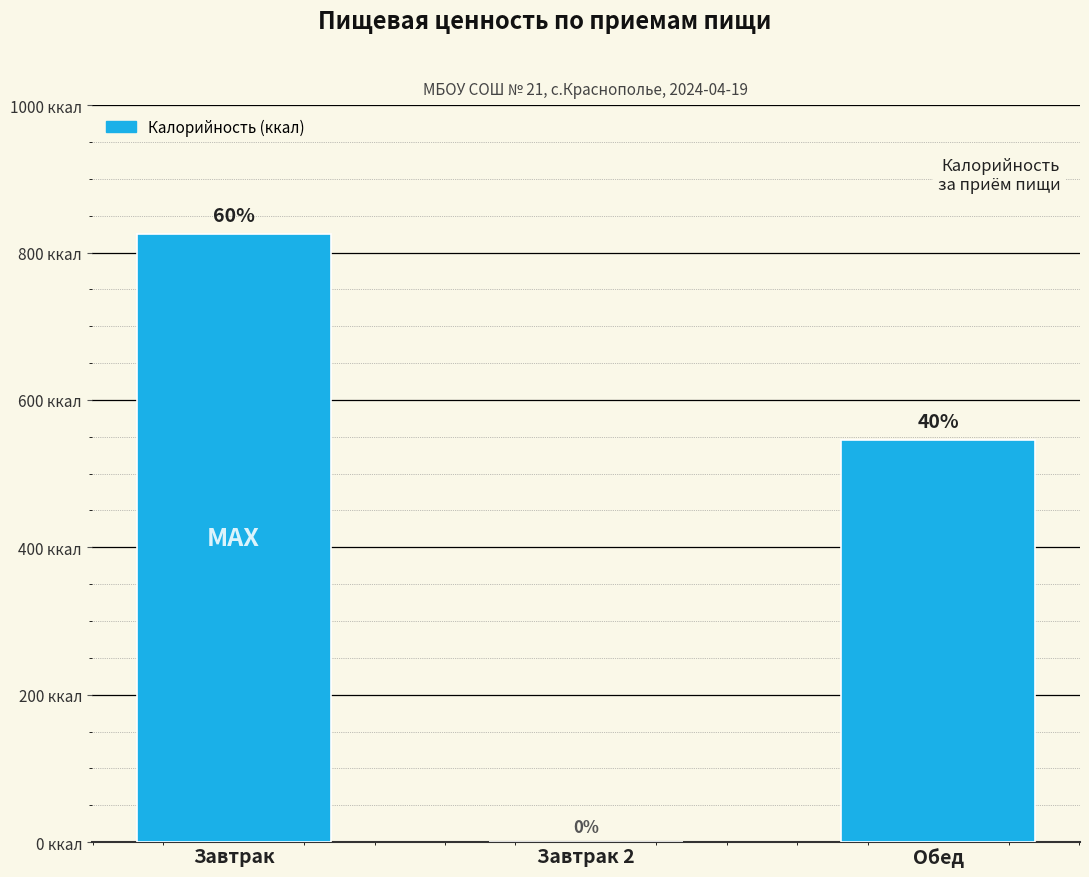

How many values are between 0 and 825?

3